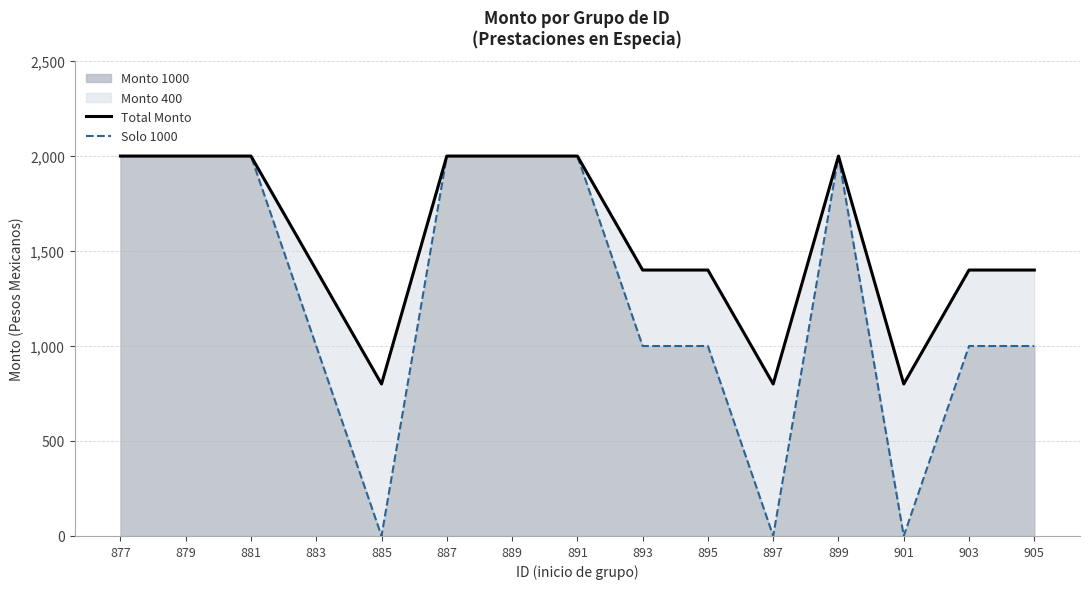

Reading left to right, what are all the values shown in this chart?

Total Monto: 2000	2000	2000	1400	800	2000	2000	2000	1400	1400	800	2000	800	1400	1400
Solo 1000: 2000	2000	2000	1000	0	2000	2000	2000	1000	1000	0	2000	0	1000	1000